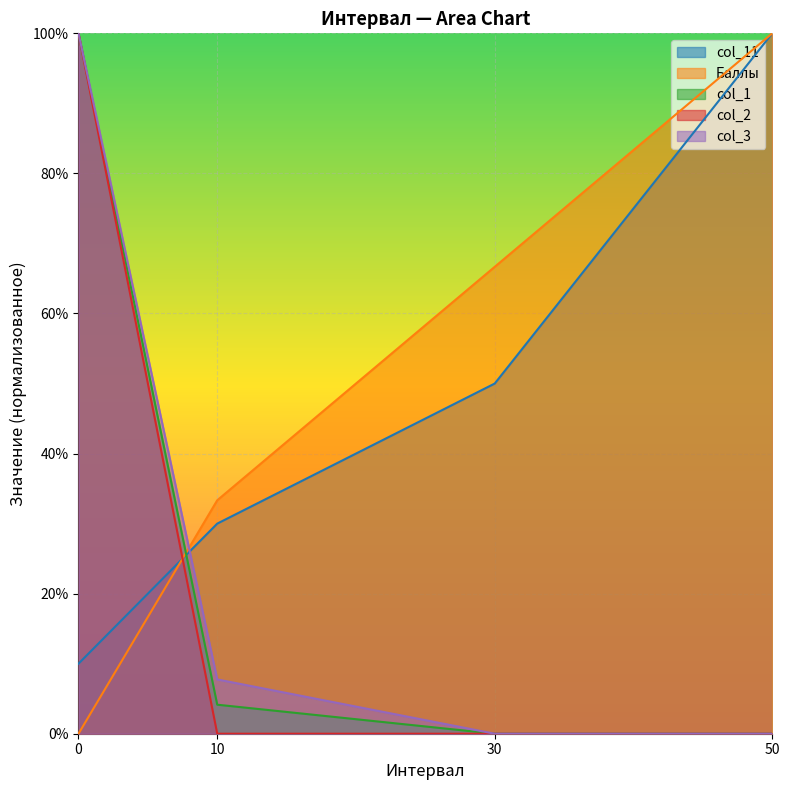

Which category has the highest value across all series?

50